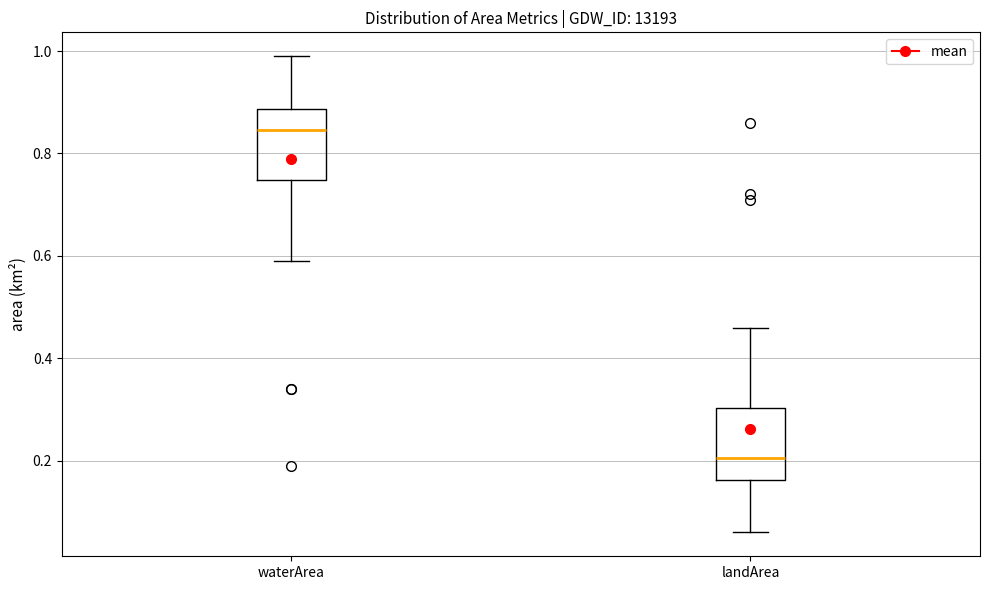

Reading left to right, read every box against the y-axis: the position of its median line, the range the box covers, and the ends of its whiskers. The values are not printed on the chart, so give them approximately, as read against the axis.

waterArea: median 0.84, box 0.74 to 0.88, whiskers 0.60 to 1.00
landArea: median 0.20, box 0.16 to 0.30, whiskers 0.06 to 0.46